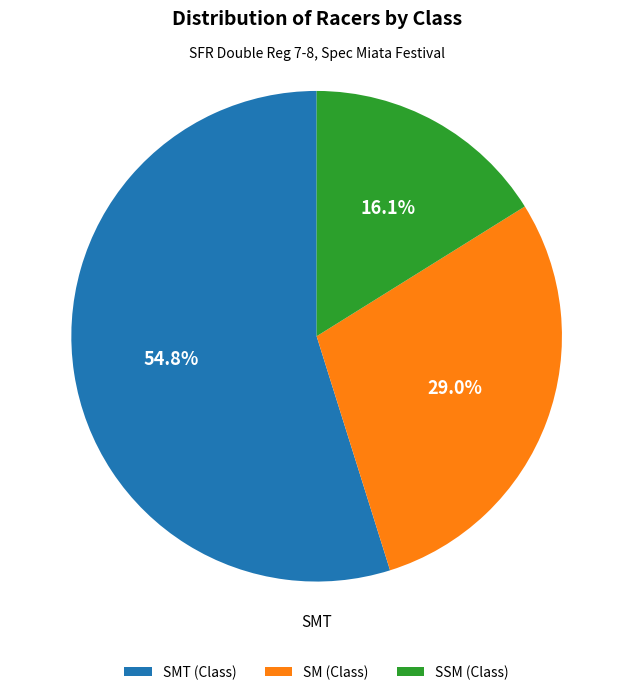

Does any single category account for the majority?

Yes